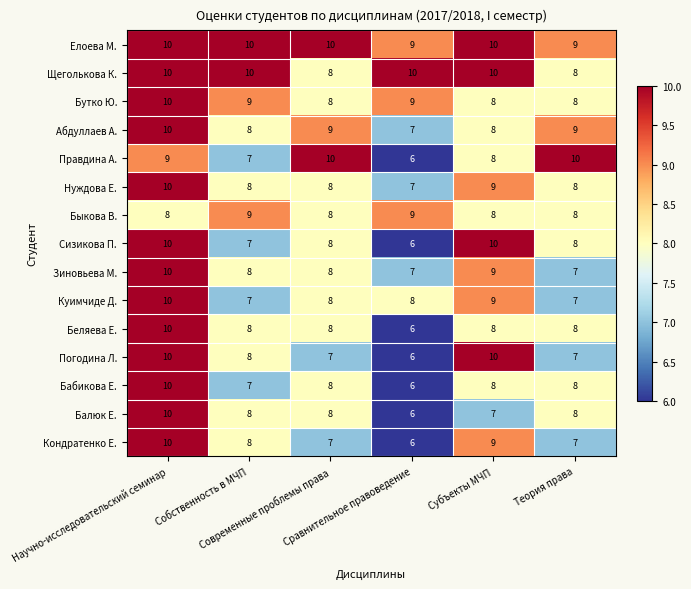

What is the lowest value of the Куимчиде Д. series?

7